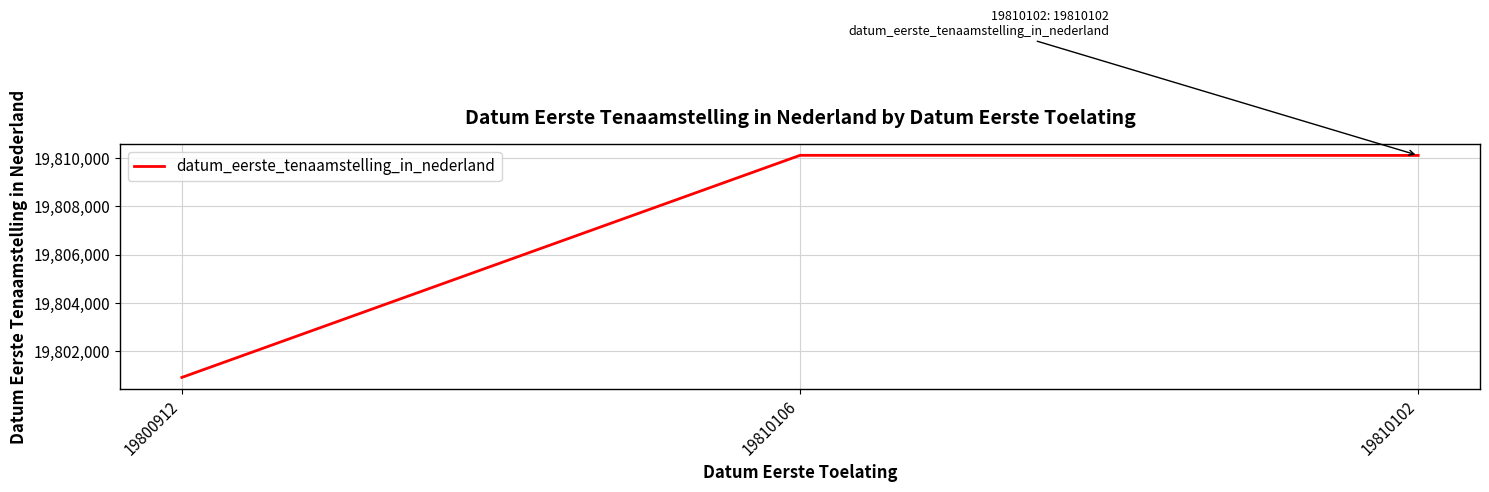

Which category has the lowest value across all series?

19800912